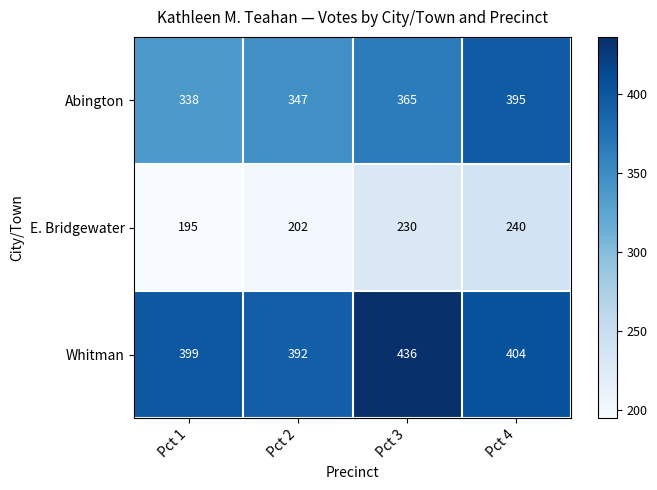

The value of Abington at Pct 4 is 540. True or false?

False